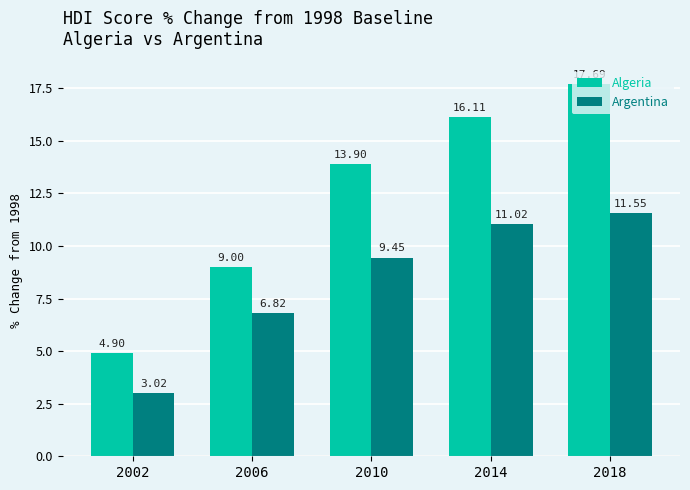

What is the total value across all series at 2010?

23.4